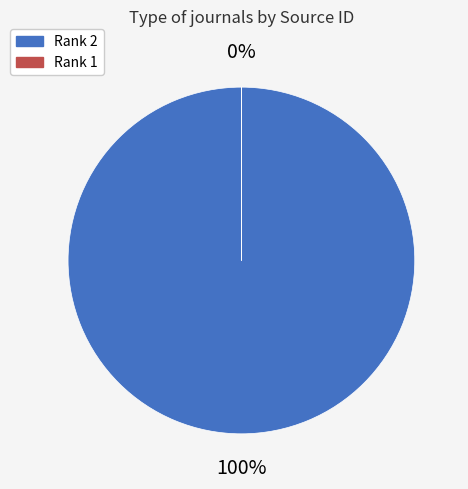

Which category has the biggest portion of the pie?

Rank 2 (Turk Psikoloji Dergisi)